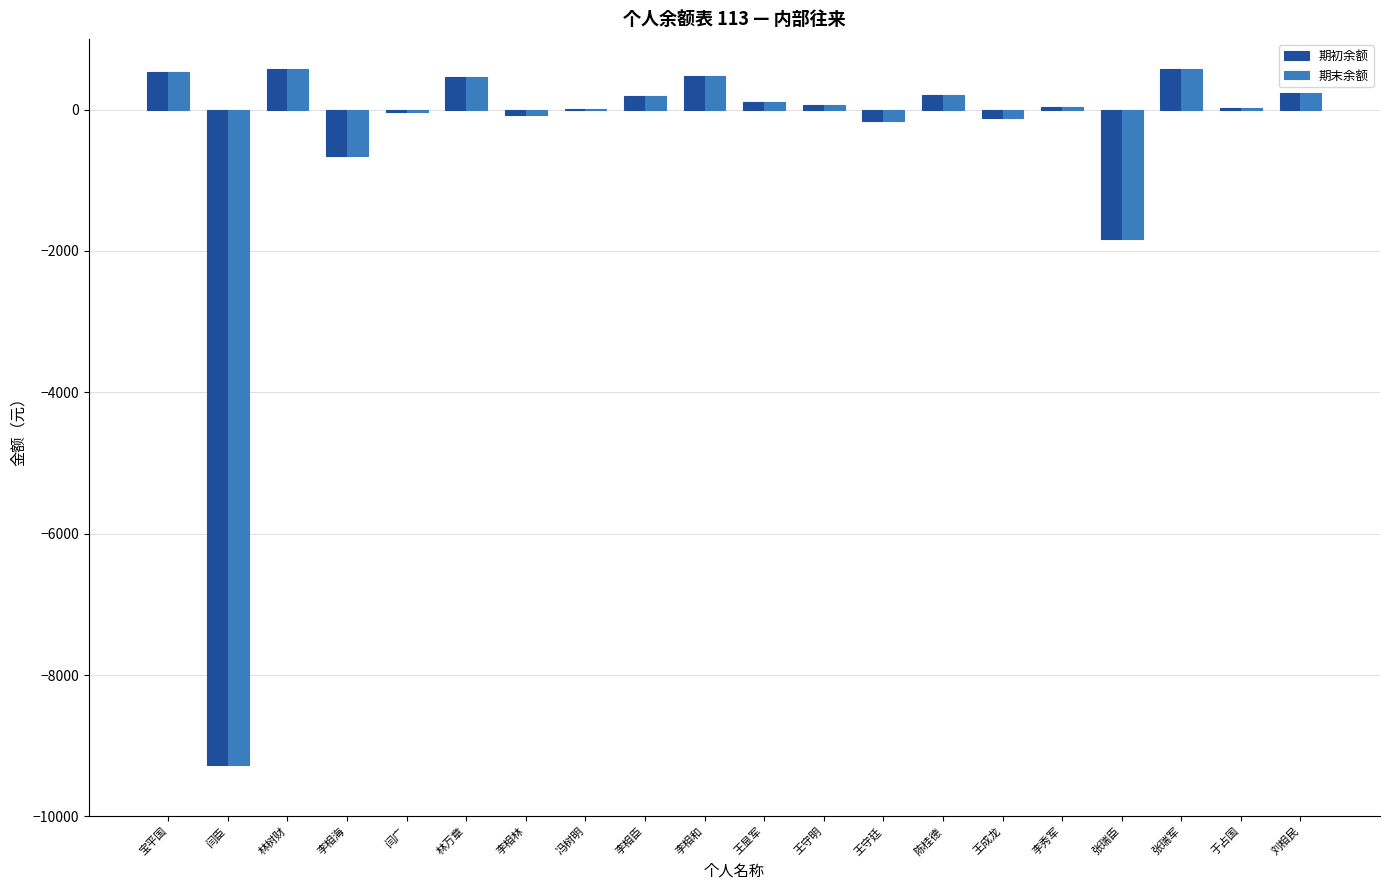

Are the bars grouped side by side (vs. stacked)?

Yes